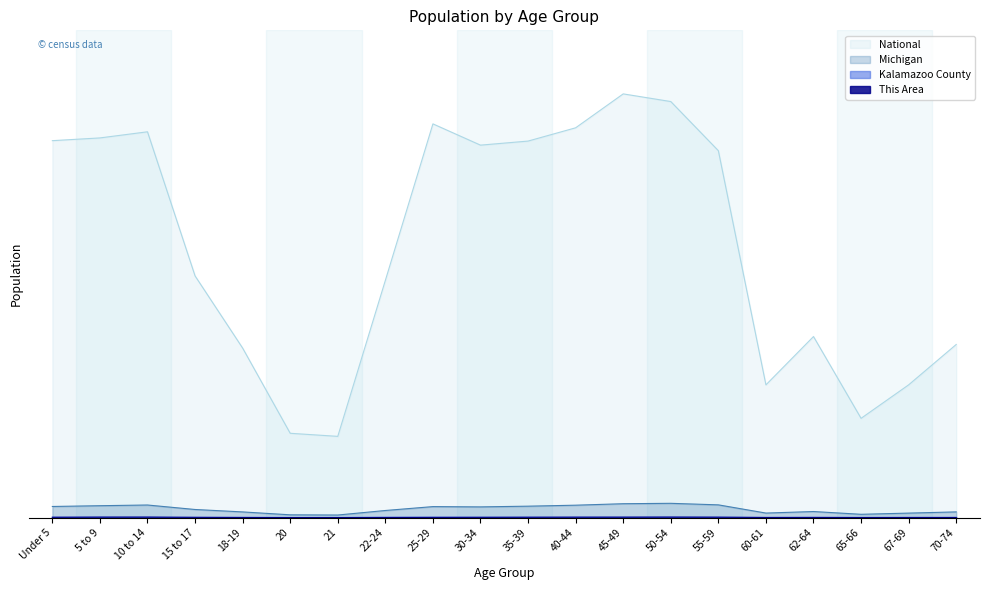

What is the total value across all series at 18-19?

0.4